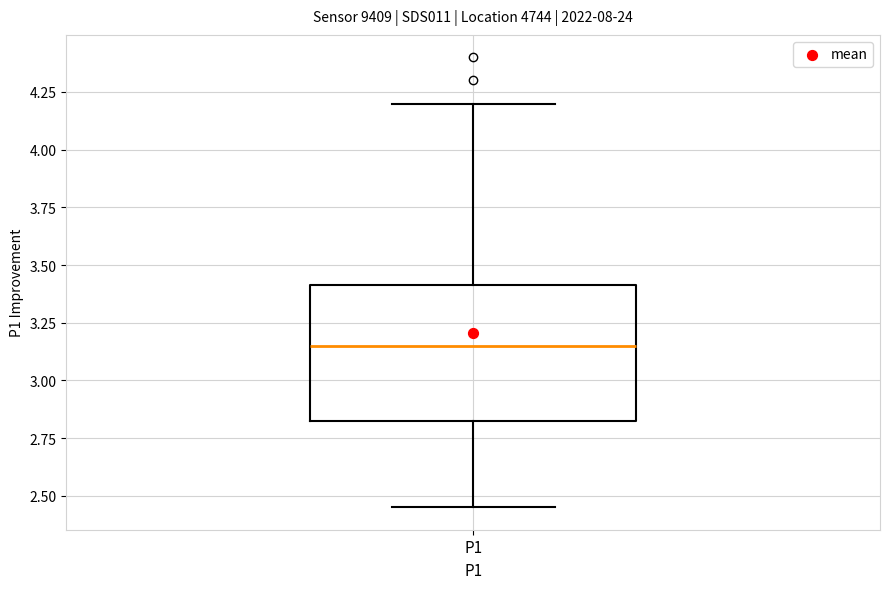

Read this box plot against the y-axis: the position of the median line, the range covered by the box, and the ends of both whiskers. The values are not printed on the chart, so give them approximately, as read against the axis.

median 3.15, box 2.80 to 3.40, whiskers 2.45 to 4.20